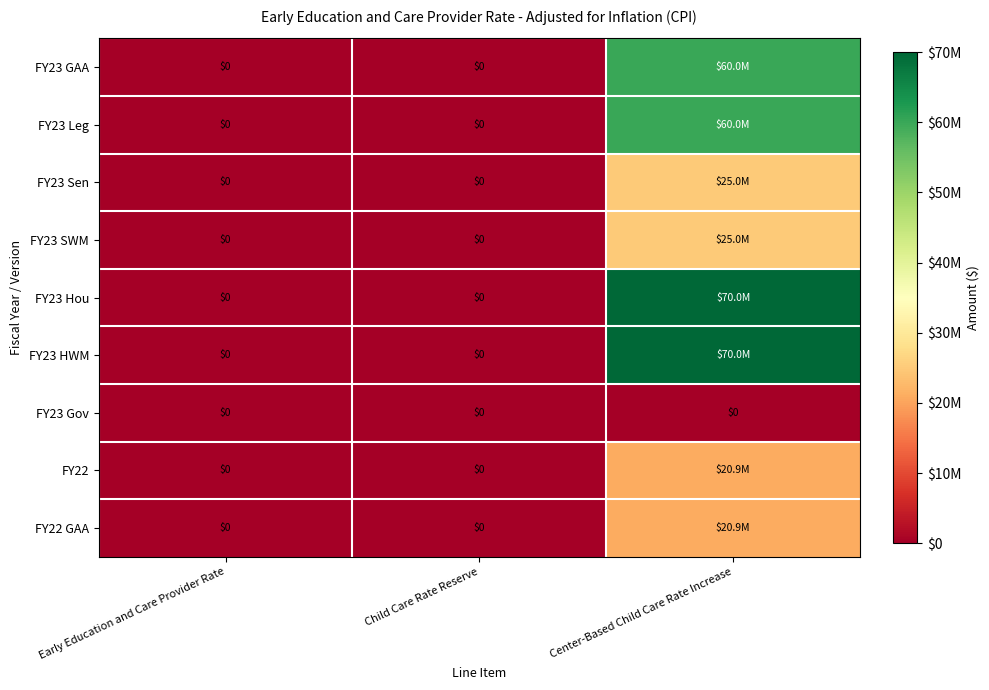

What is the sum of the FY23 GAA values at Early Education and Care Provider Rate and Center-Based Child Care Rate Increase?

60000000